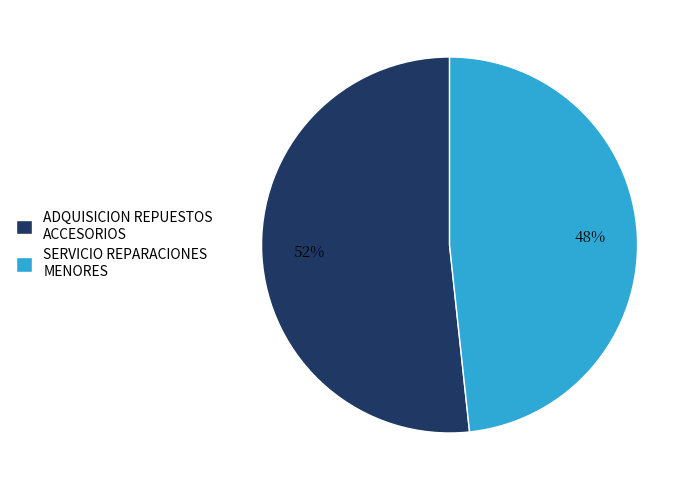

Combined, do SERVICIO REPARACIONES MENORES and ADQUISICION REPUESTOS ACCESORIOS account for over 50%?

Yes